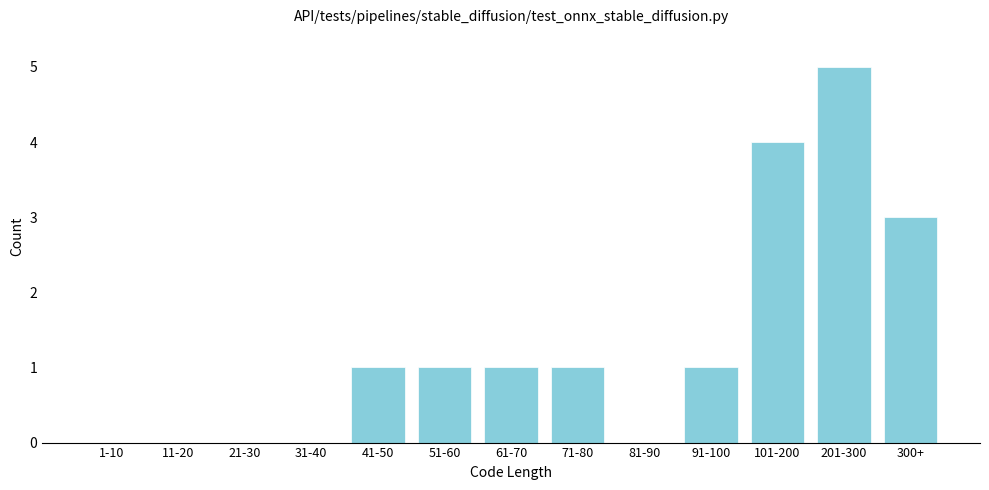

Reading left to right, extract all data points from this chart.

1-10=0	11-20=0	21-30=0	31-40=0	41-50=1	51-60=1	61-70=1	71-80=1	81-90=0	91-100=1	101-200=4	201-300=5	300+=3